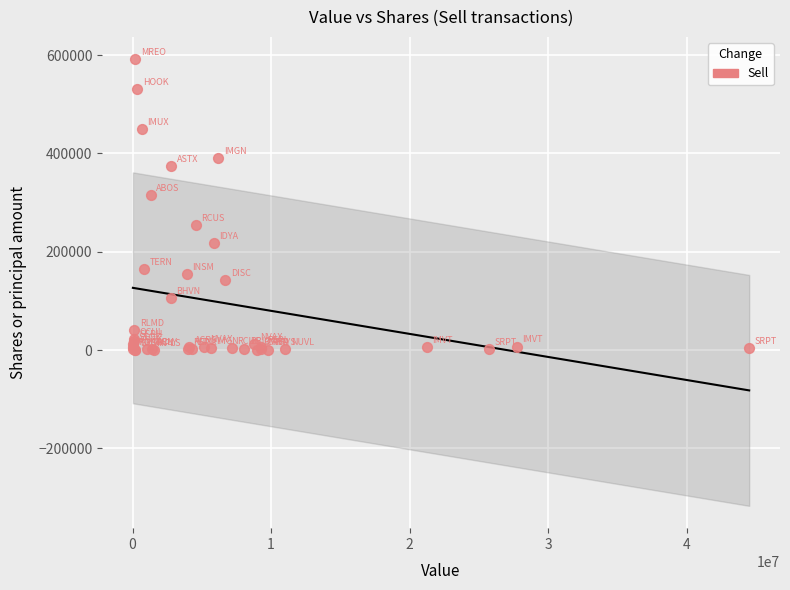

What Y value in the scatter plot is closest to 295857?

315265